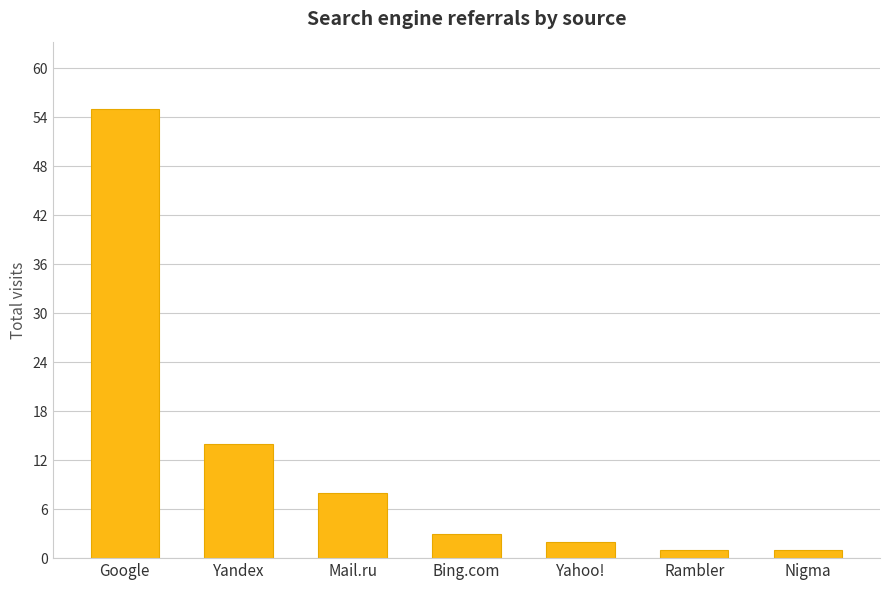

What is the difference between the maximum and second lowest values?

54